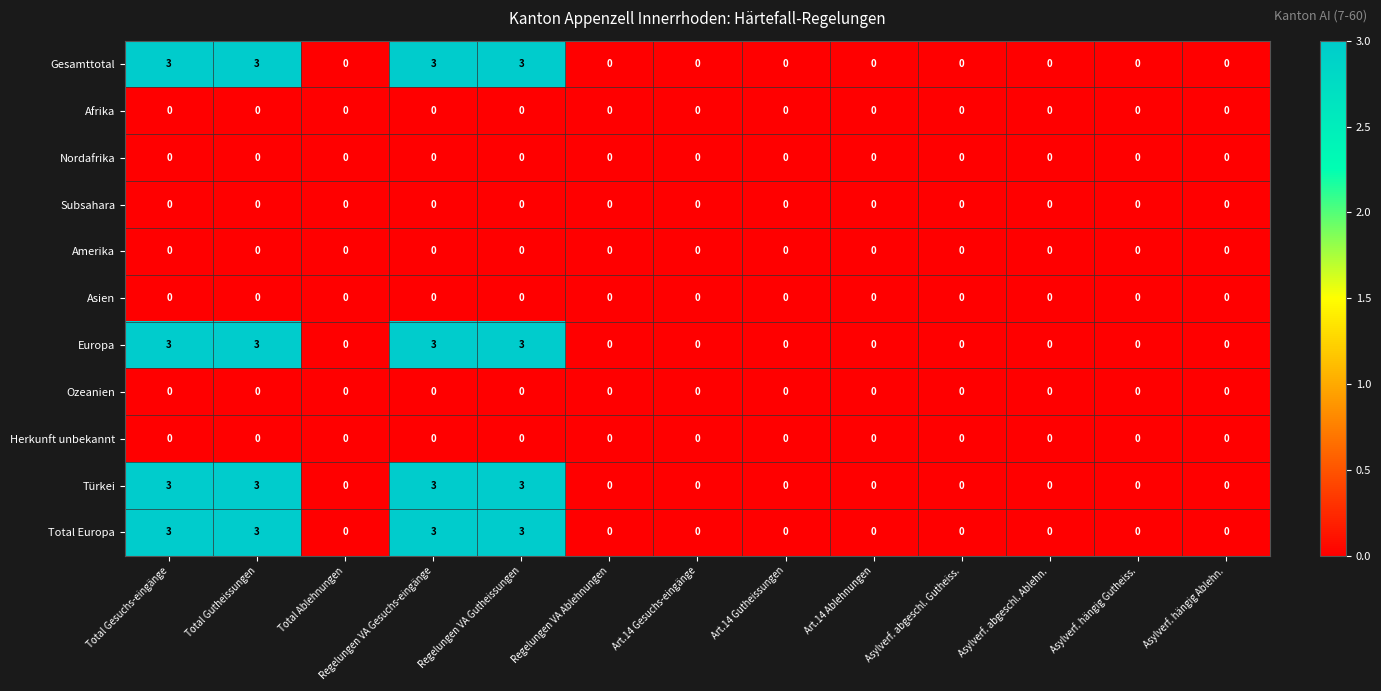

At how many categories does at least one series exceed 2?

4